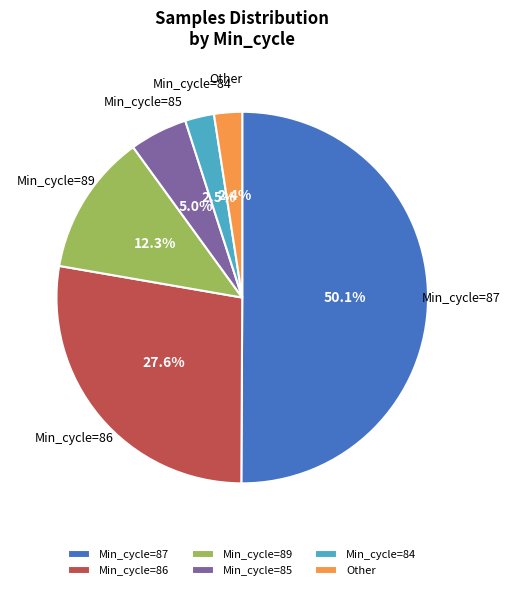

Which has a higher value, Min_cycle=89 or Min_cycle=85?

Min_cycle=89